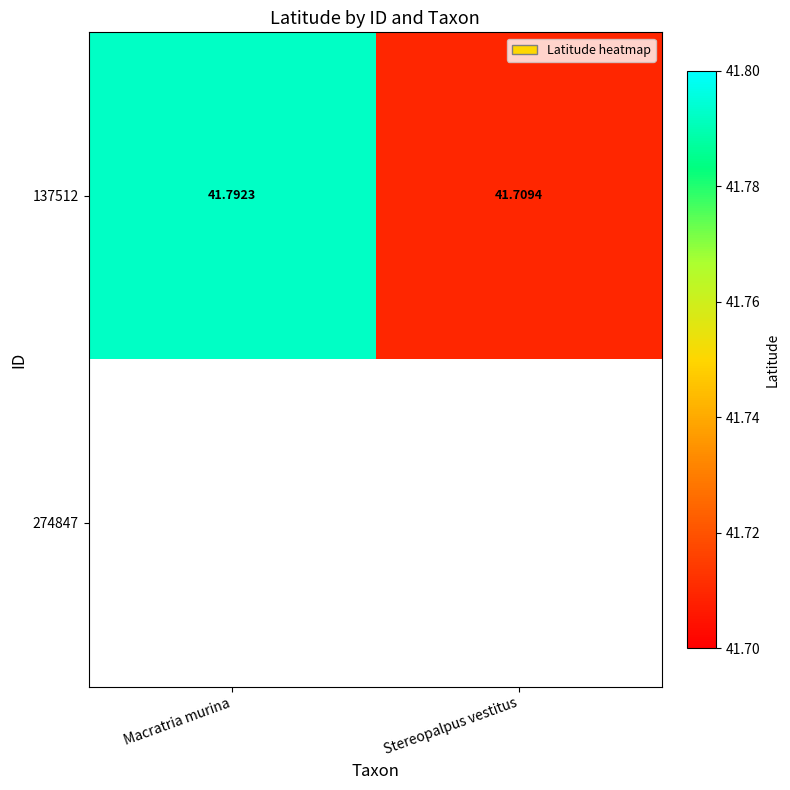

What is the sum of all 137512 values?

83.5